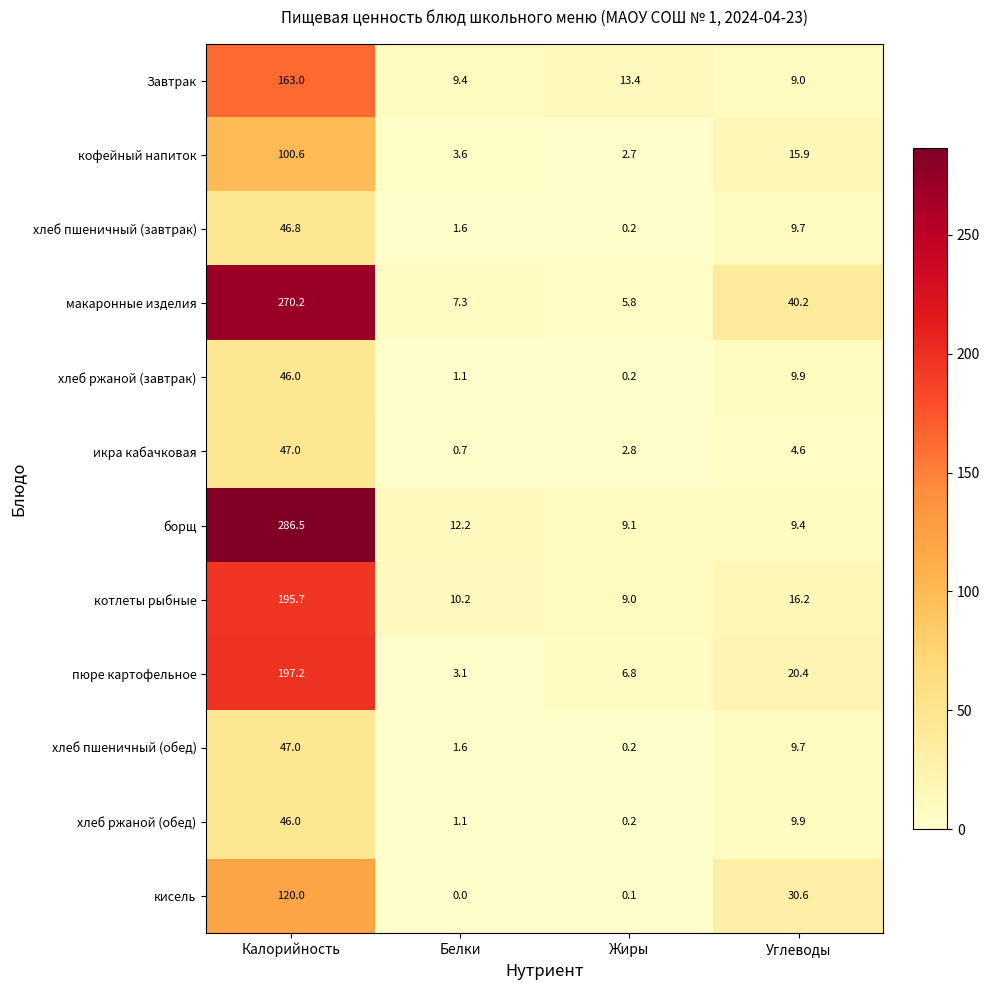

Which label corresponds to the largest value in the chart?

Калорийность